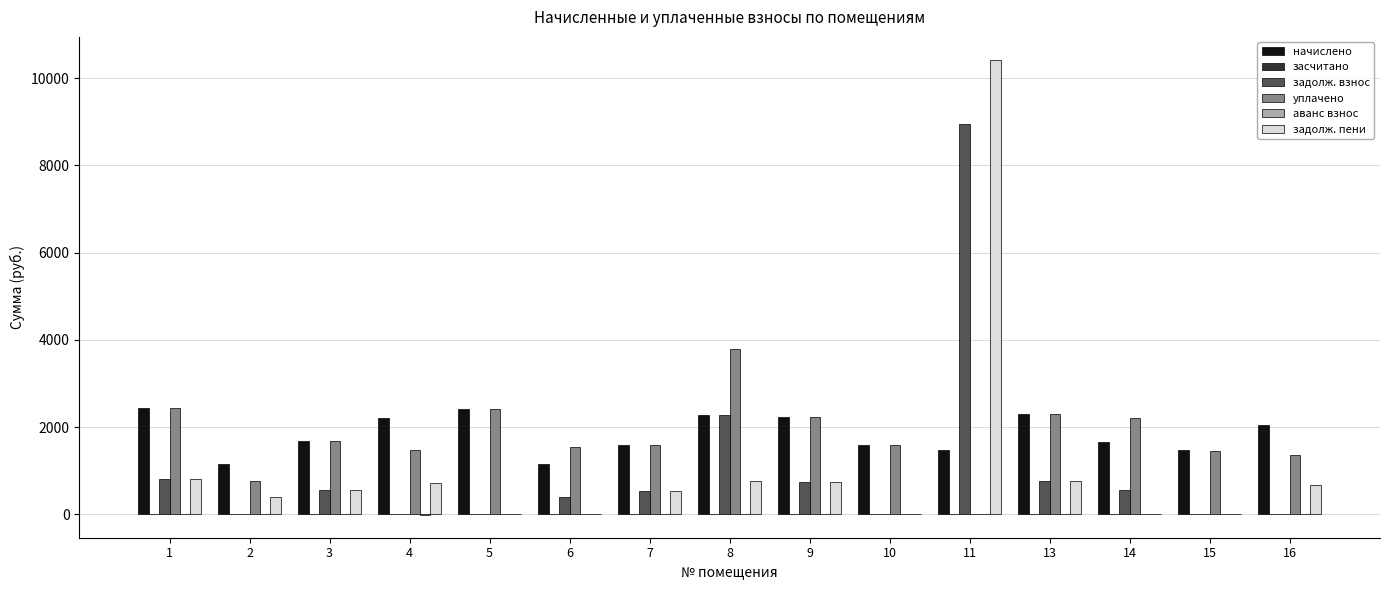

Which label corresponds to the largest value in the chart?

11